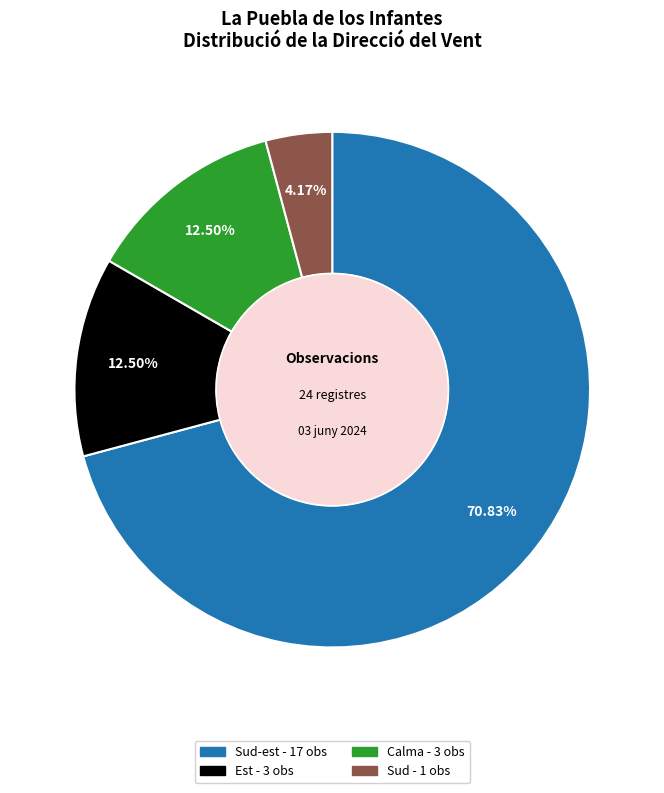

Is there any slice that represents more than half of the pie?

Yes